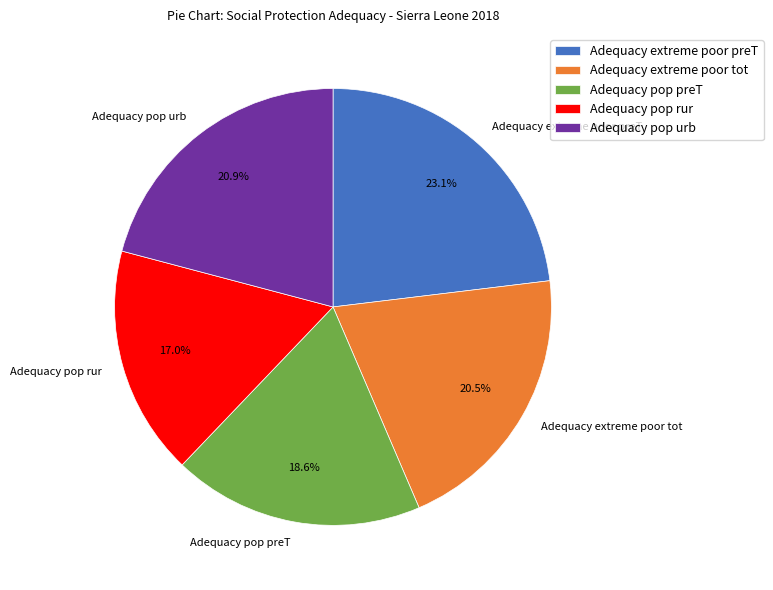

The Adequacy pop urb slice represents 21% of the pie. True or false?

True